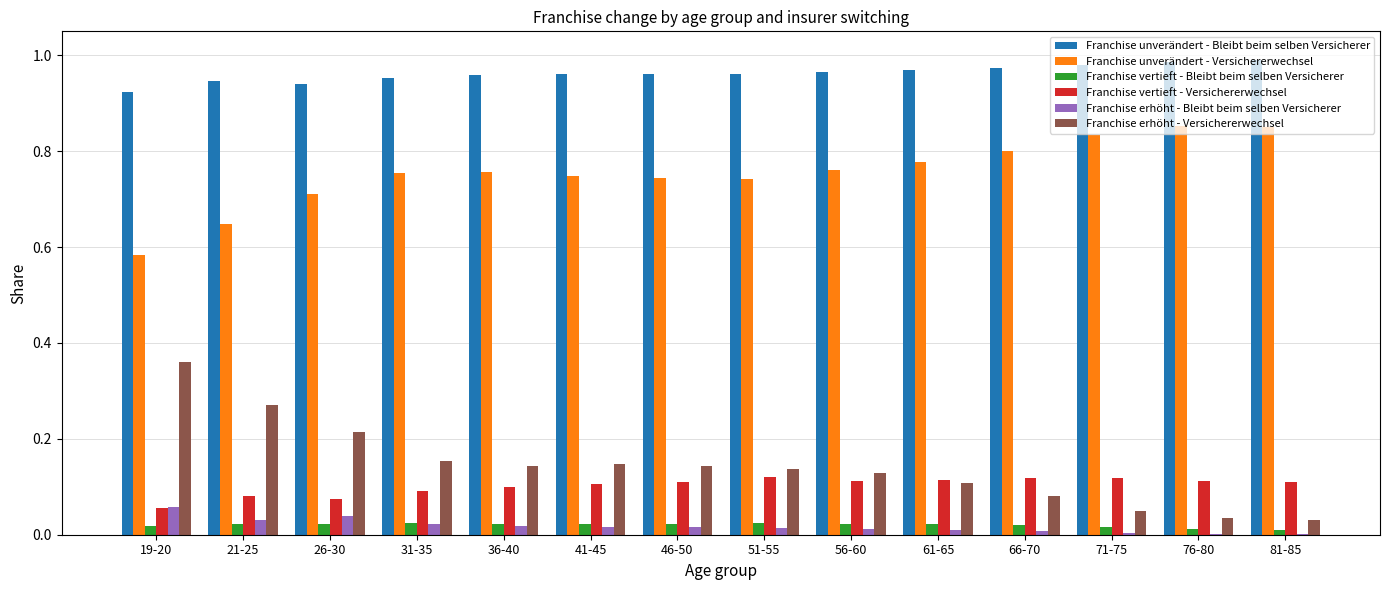

What is the sum of all Franchise vertieft - Versichererwechsel values?

1.4